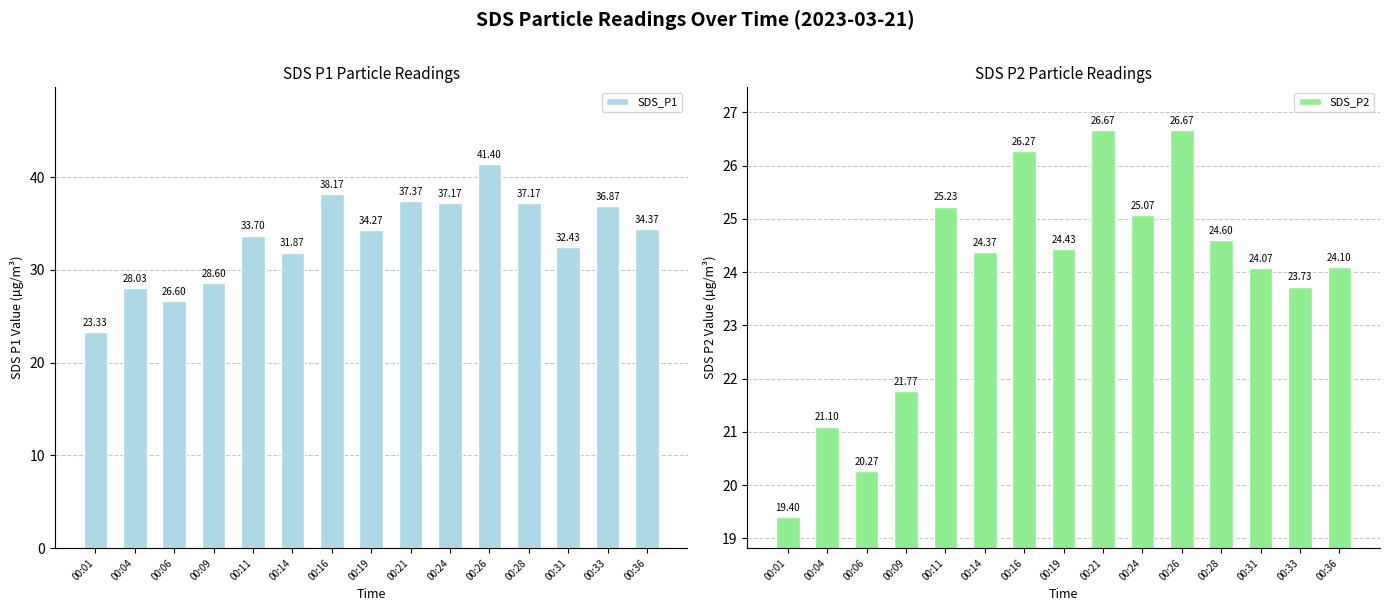

What is the average value of the SDS_P2 series?

23.9